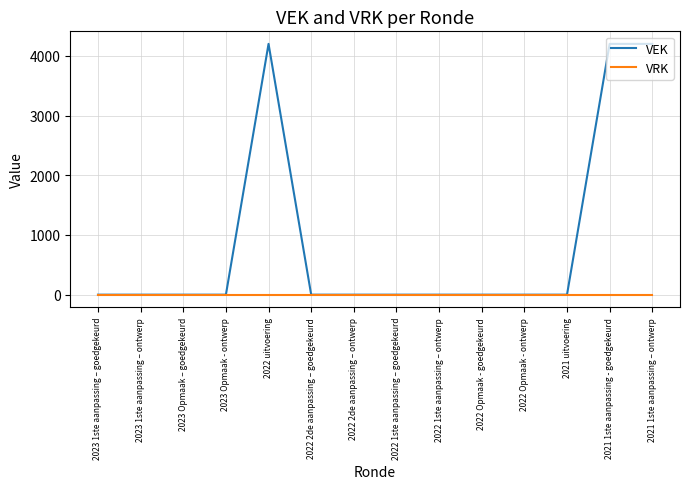

Which series changed the most between 2023 1ste aanpassing – goedgekeurd and 2022 uitvoering?

VEK